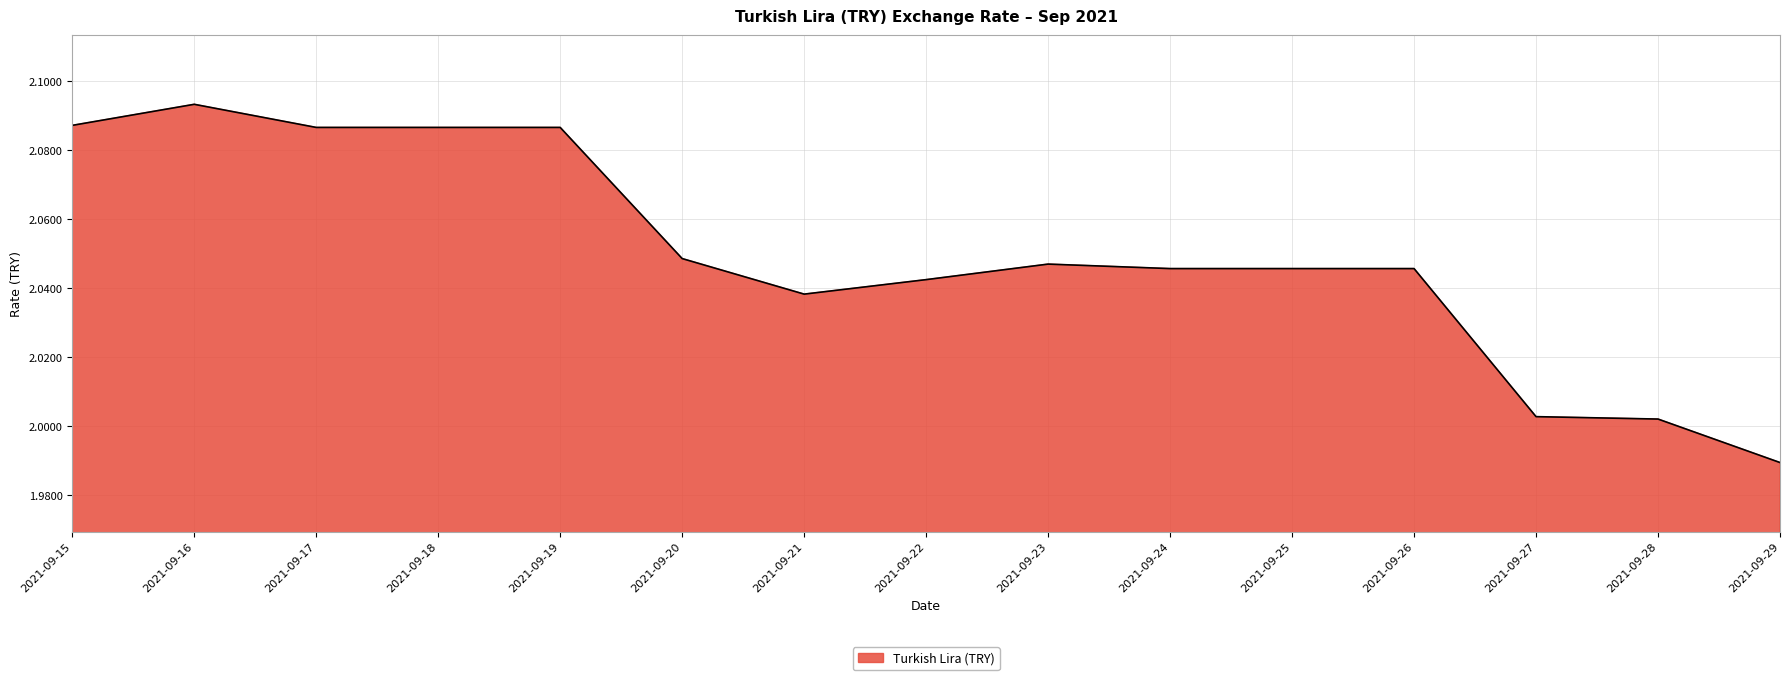

Does the chart have visible grid lines?

Yes